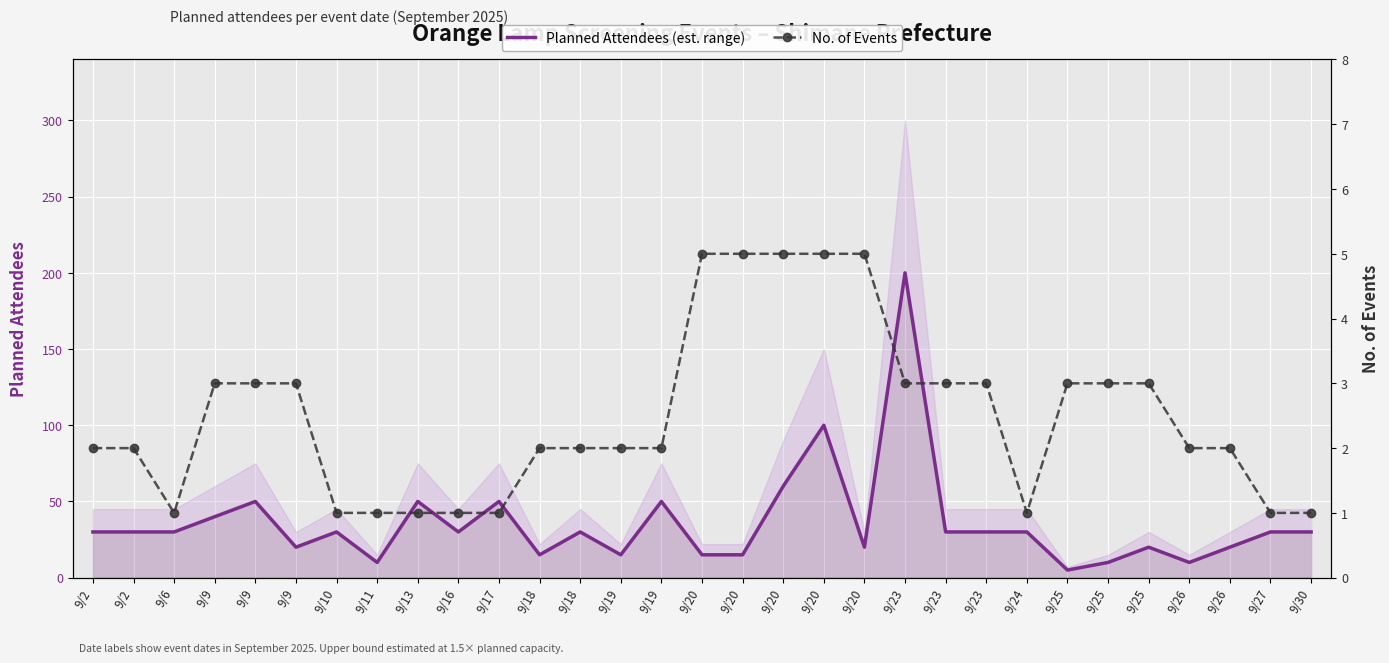

What is the total value across all series at 9/9?

43